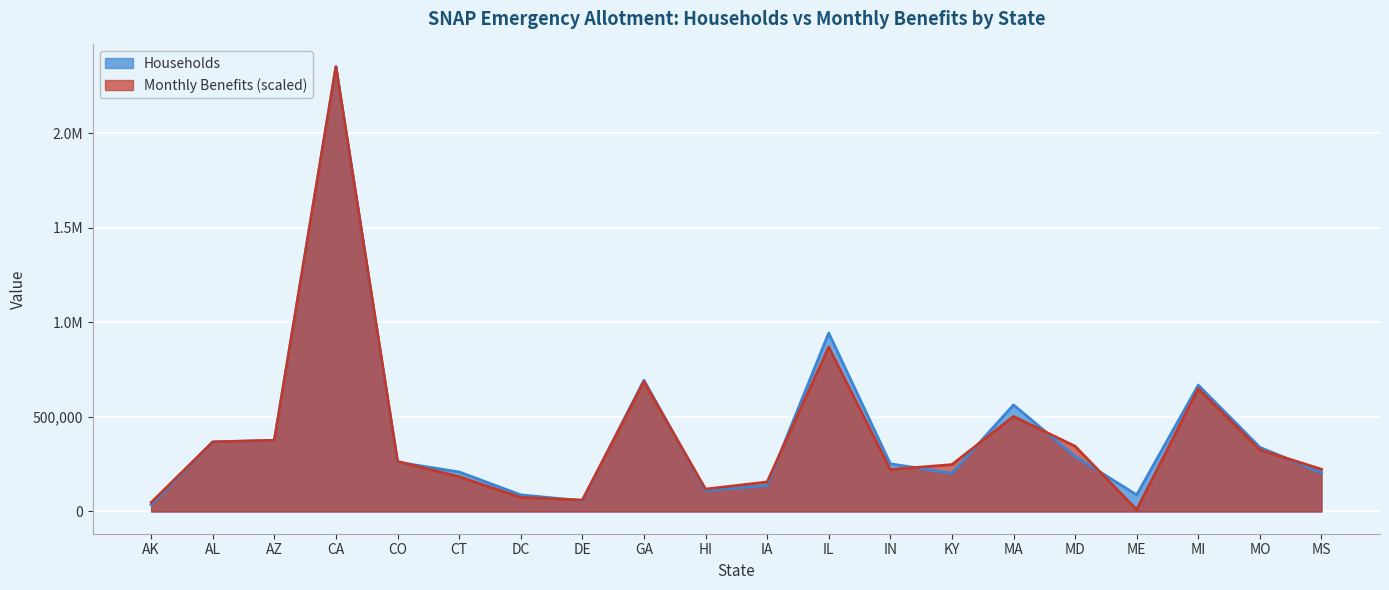

After their last crossing, which series has the higher values: Households or Monthly Benefits?

Monthly Benefits